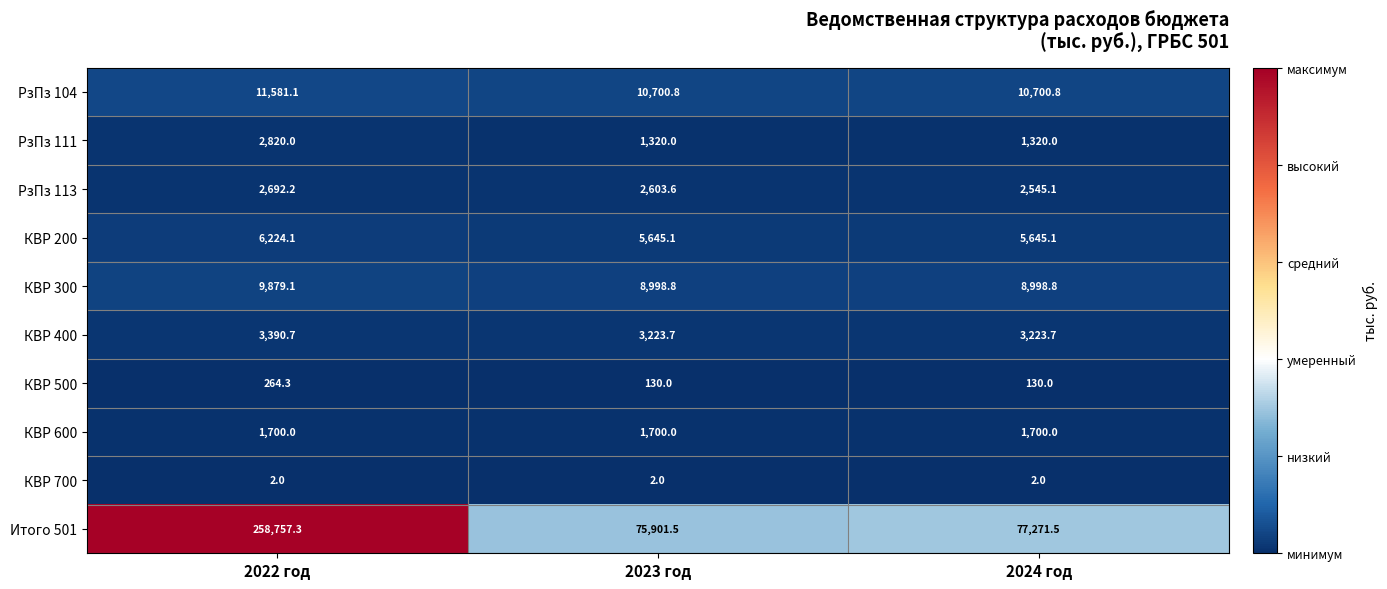

What is the greatest value displayed?

258757.3